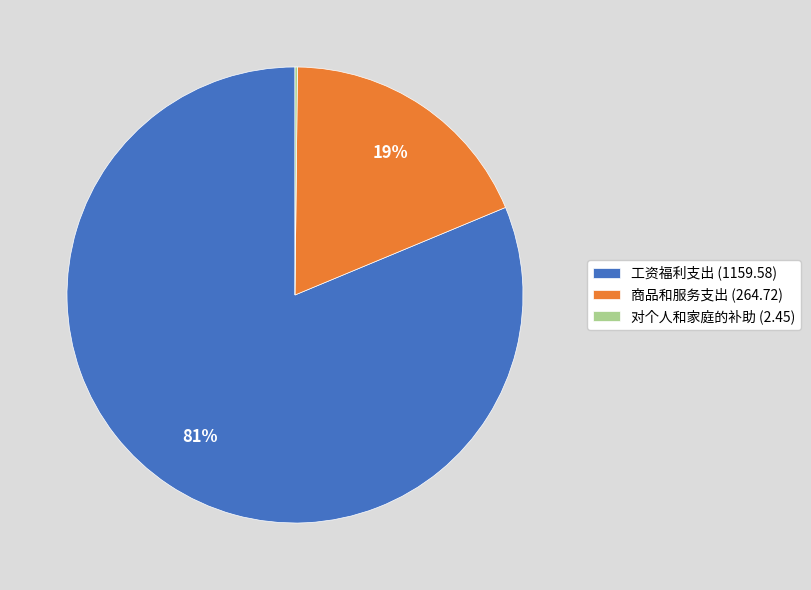

Combined, do 商品和服务支出 (264.72) and 工资福利支出 (1159.58) account for over 50%?

Yes